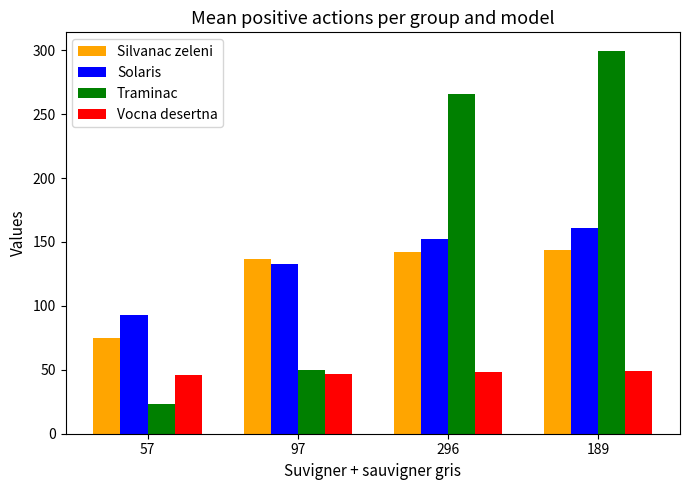

What are all the series names shown in the legend?

Silvanac zeleni, Solaris, Traminac, Vocna desertna